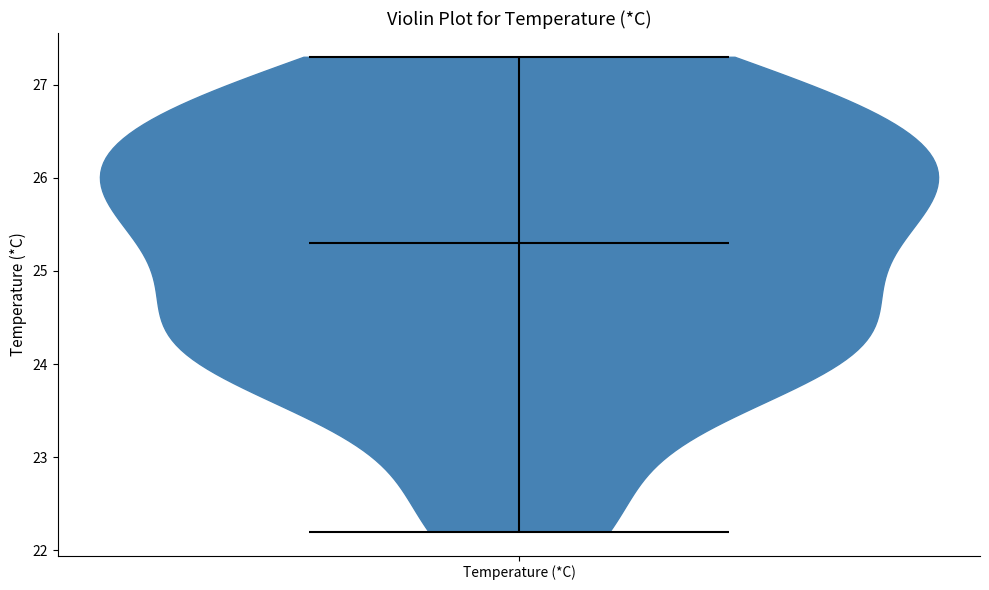

What is the highest point the violin for Temperature (*C) reaches on the y-axis? The values are not printed on the chart, so give them approximately, as read against the axis.

27.3